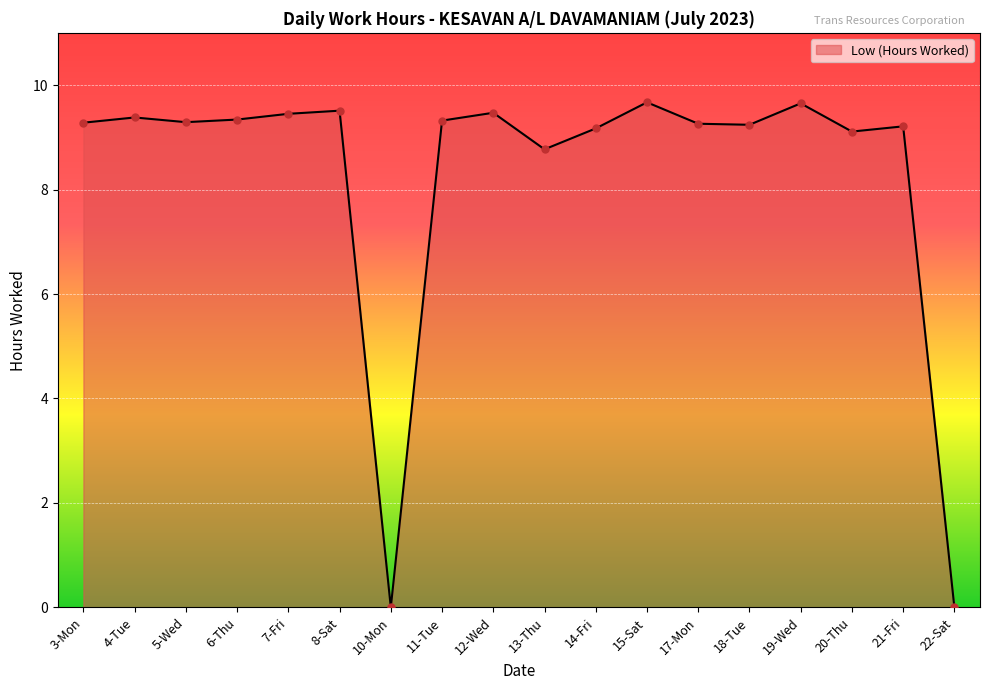

At which category does the data reach its first local peak?

4-Tue